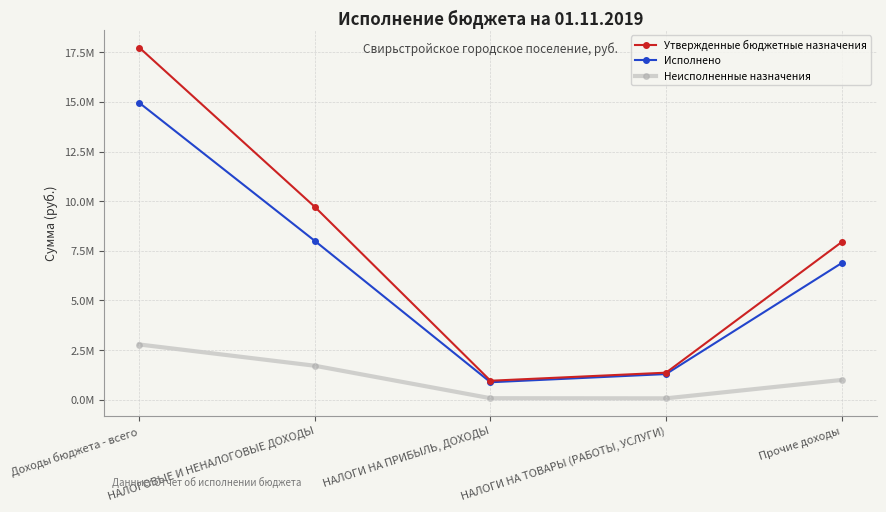

What is the label of the 5th point from the left?

Прочие доходы